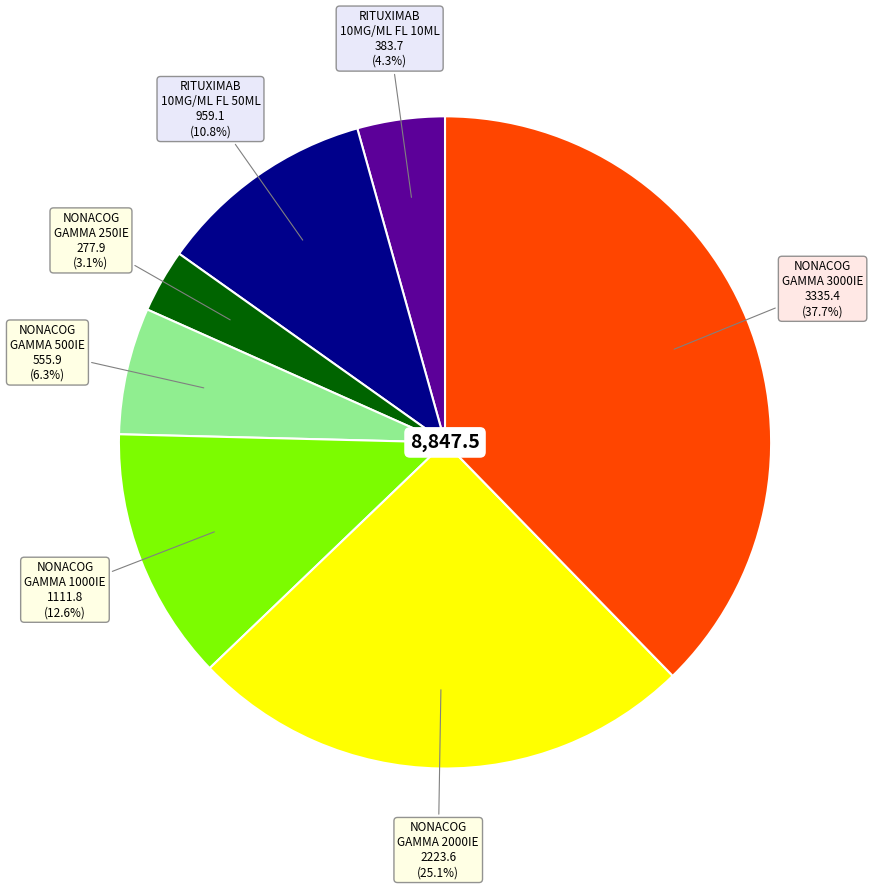

Rank the categories by value from lowest to highest.

NONACOG GAMMA 250IE, RITUXIMAB 10MG/ML FL 10ML, NONACOG GAMMA 500IE, RITUXIMAB 10MG/ML FL 50ML, NONACOG GAMMA 1000IE, NONACOG GAMMA 2000IE, NONACOG GAMMA 3000IE